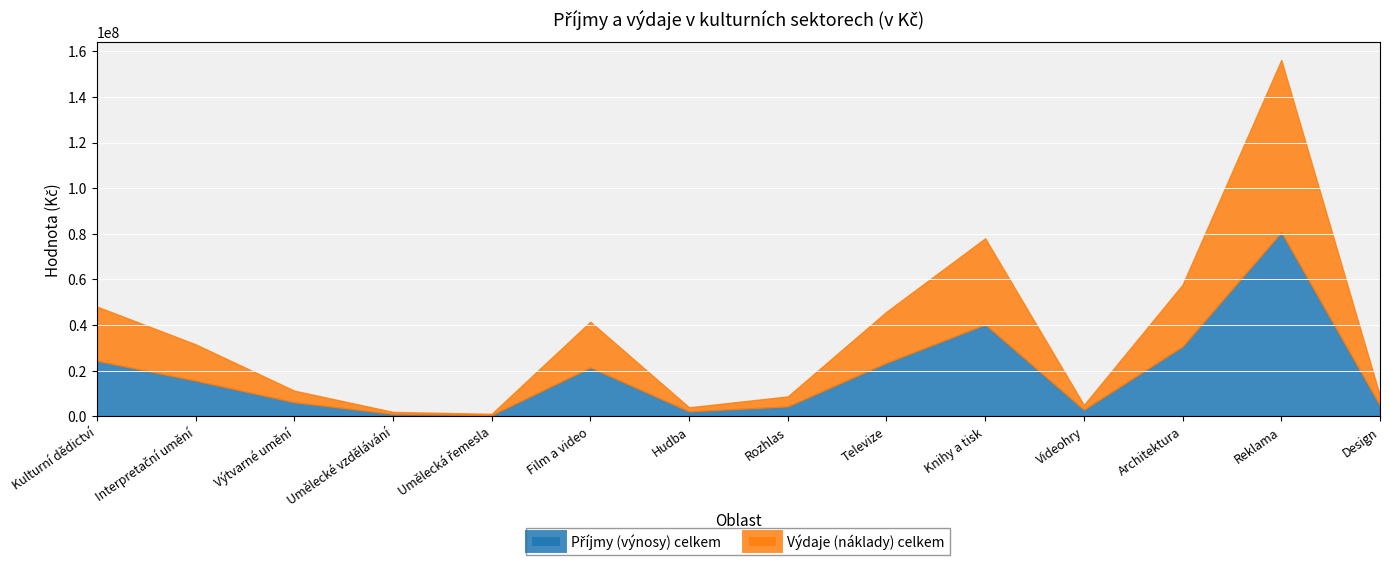

What is the total value across all series at Interpretační umění?

31603476